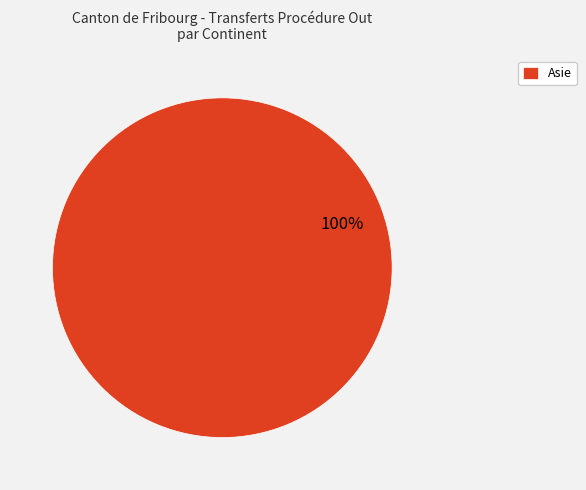

Is it true that Asie is 100% of the pie?

True